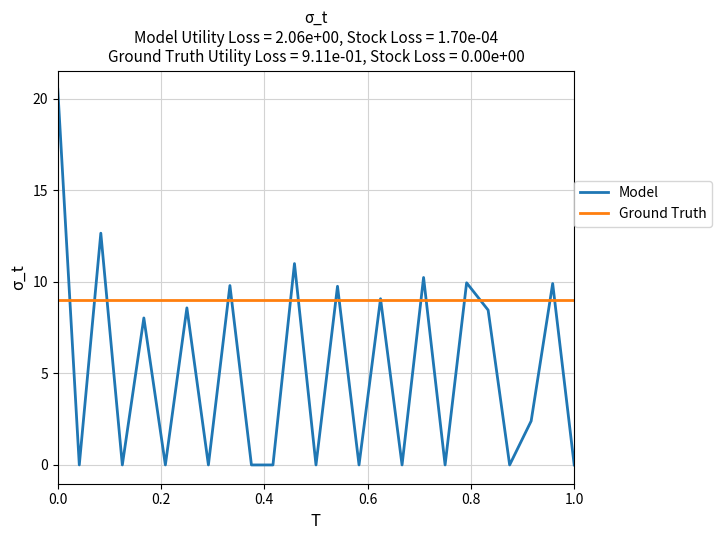

Which series has the widest spread of values?

Model